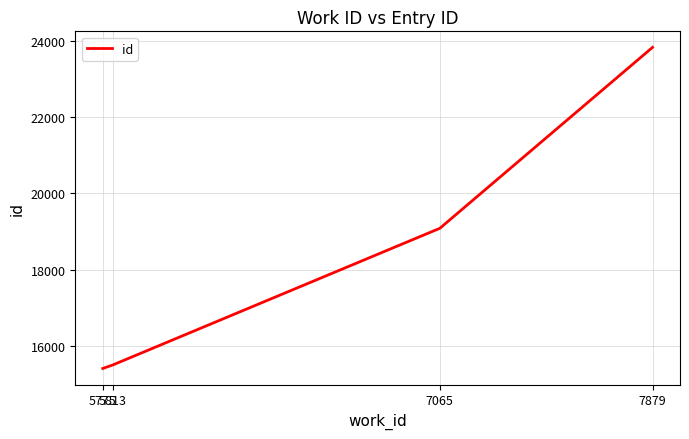

List the labels in order of value, smallest first.

5775, 5813, 7065, 7879